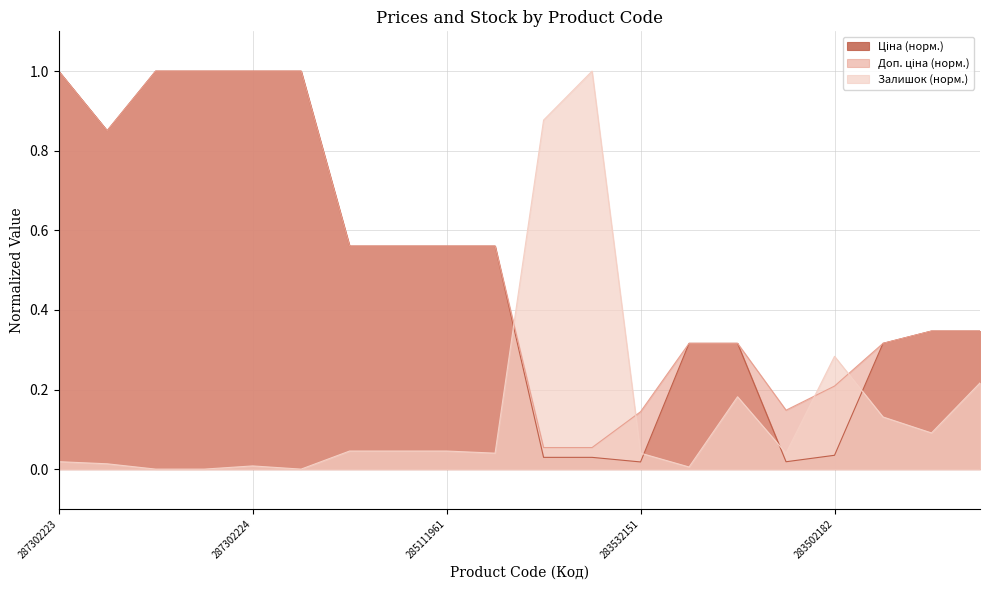

At which label is Залишок closest to 0?

287302226